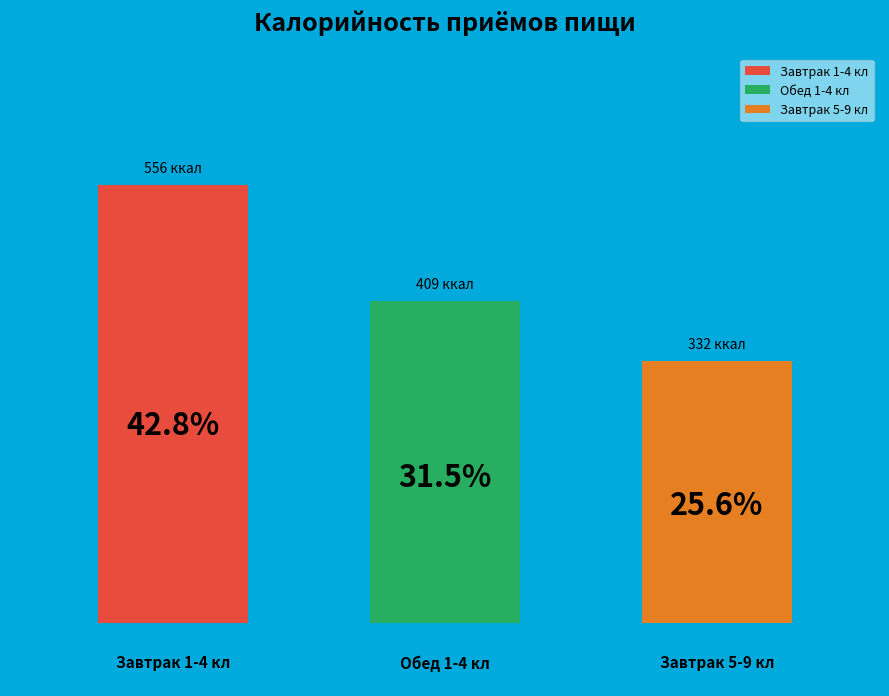

Which category has the biggest portion of the pie?

Завтрак 1-4 кл